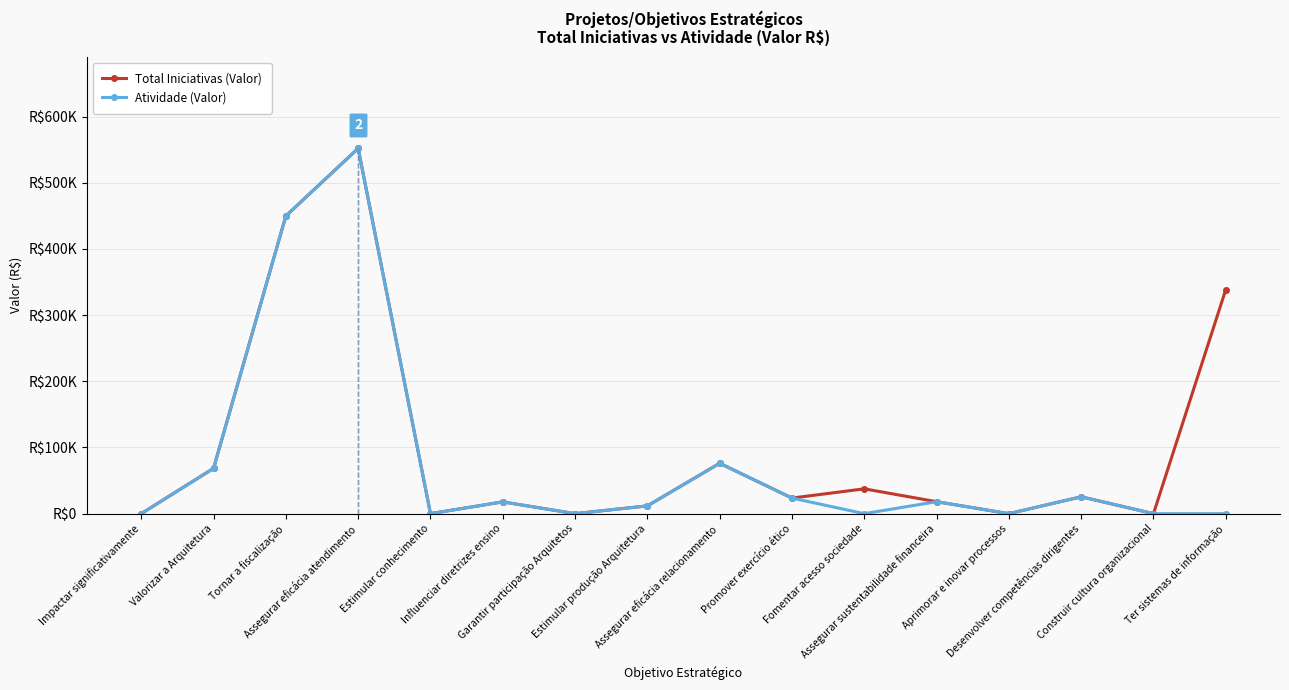

Reading left to right, transcribe all the data shown in this chart.

Total Iniciativas (Valor): 0.0	68493.6	449928.6	552026.1	0.0	17801.6	0.0	11761.1	76128.4	23565.5	37516.8	18083.1	0.0	25500.0	0.0	338648.1
Atividade (Valor): 0.0	68493.6	449928.6	552026.1	0.0	17801.6	0.0	11761.1	76128.4	23565.5	0.0	18083.1	0.0	25500.0	0.0	0.0